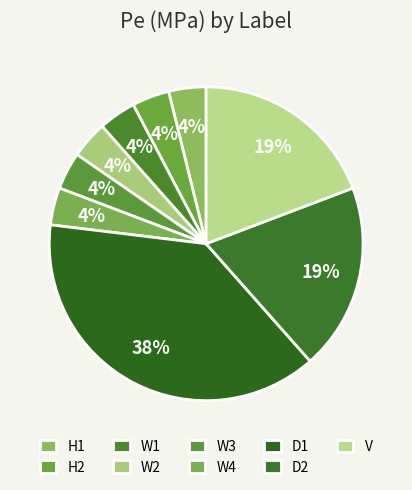

To the nearest percent, what is the average slice percentage?

11%